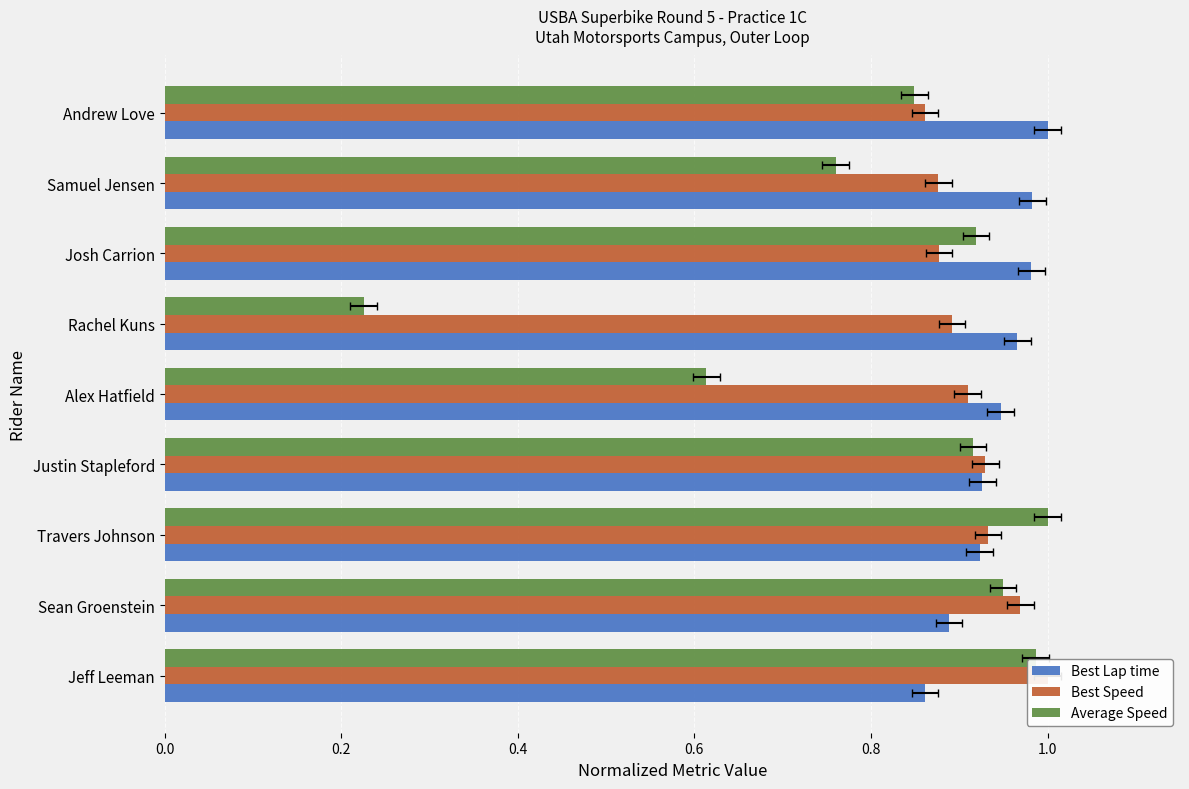

Count the number of data series in this chart.

3